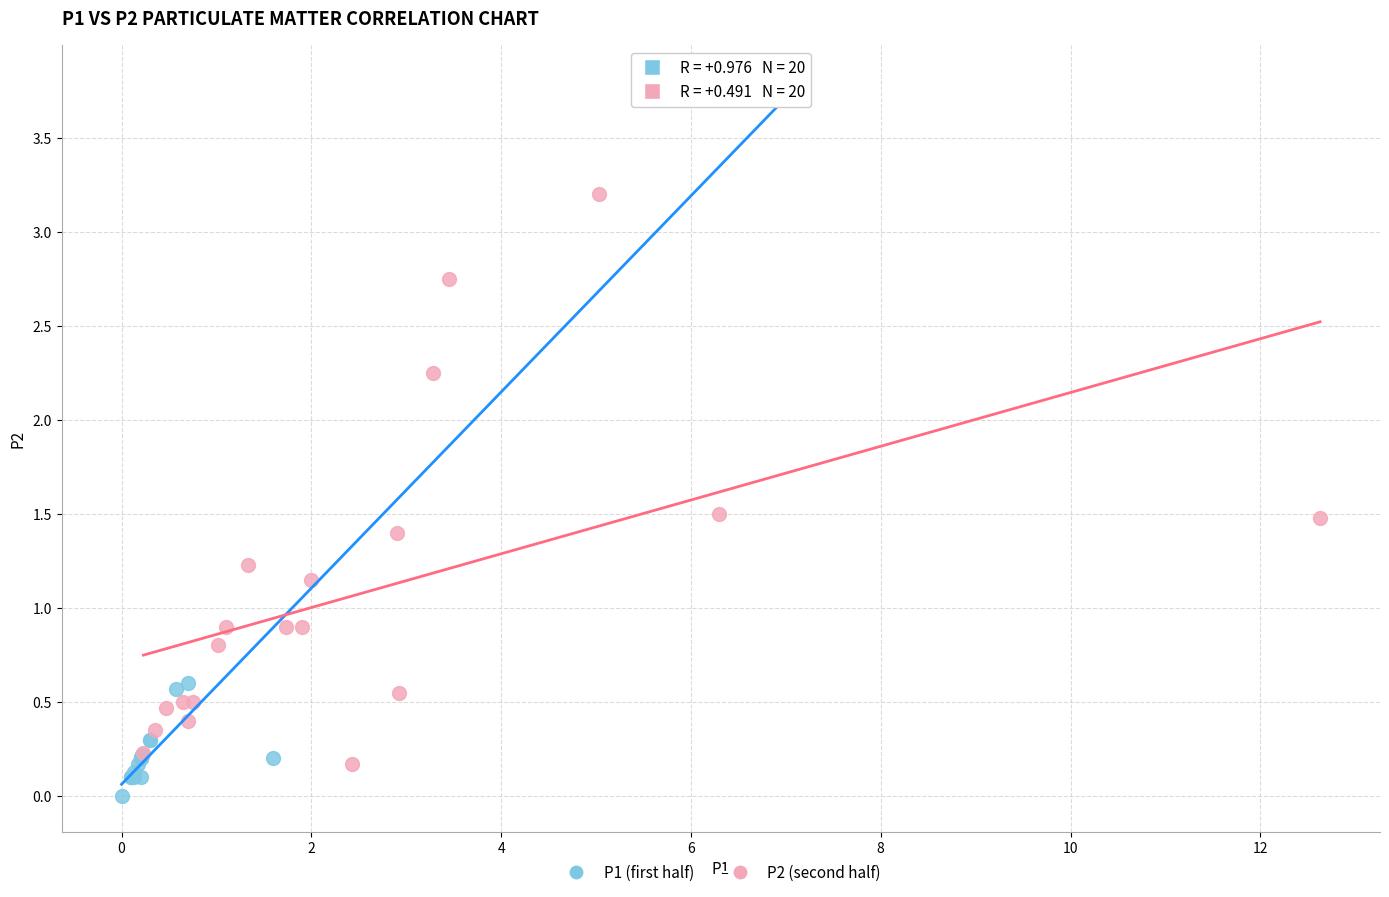

Which series has the widest spread of Y values?

P1 (first half)